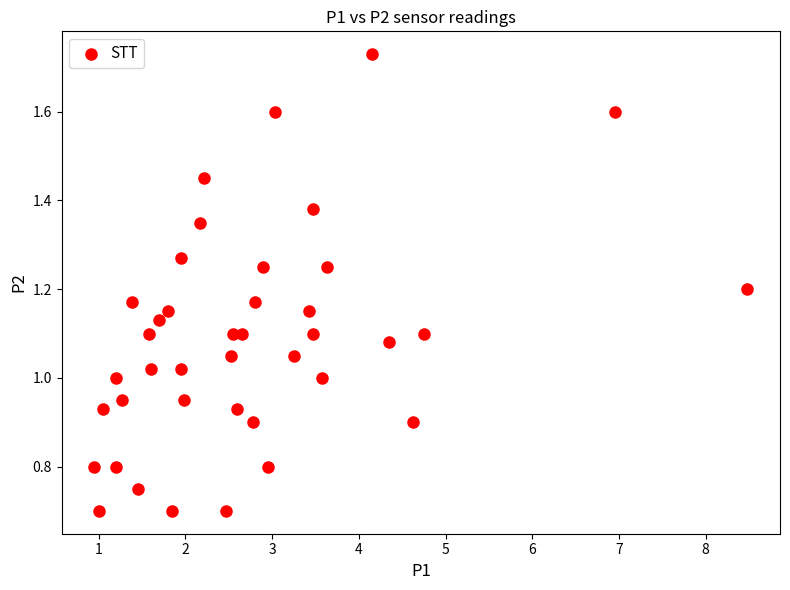

What is the range of X values (max minus min)?

7.5